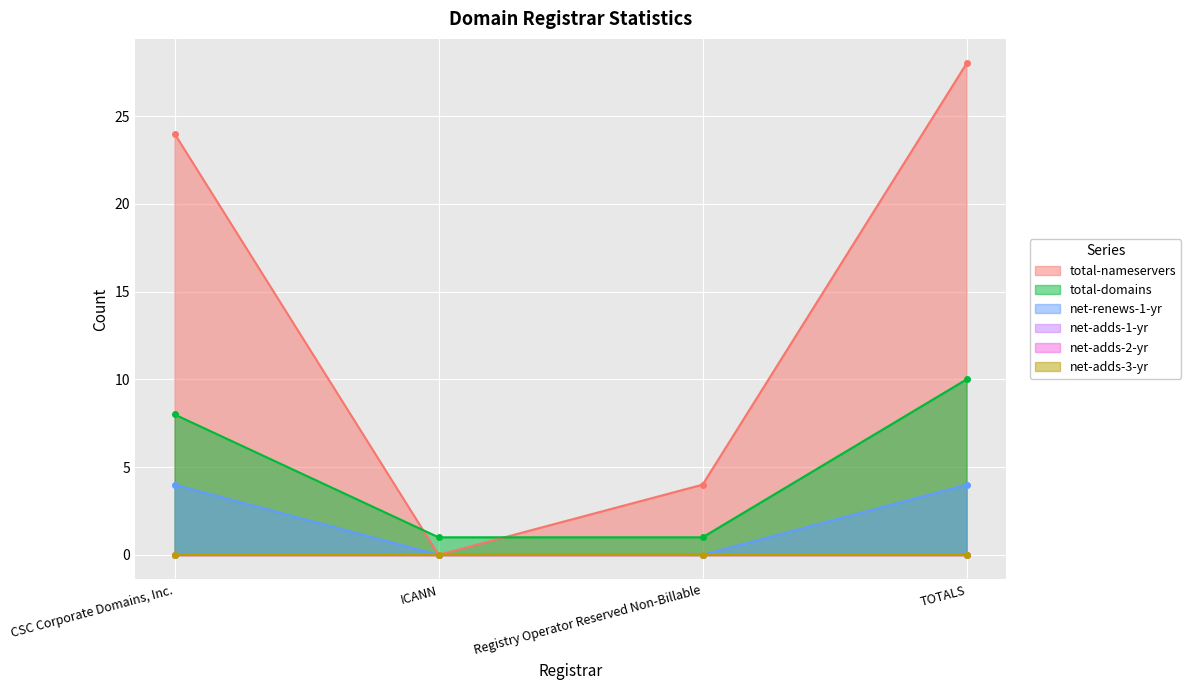

The value of total-nameservers at TOTALS is 28. True or false?

True